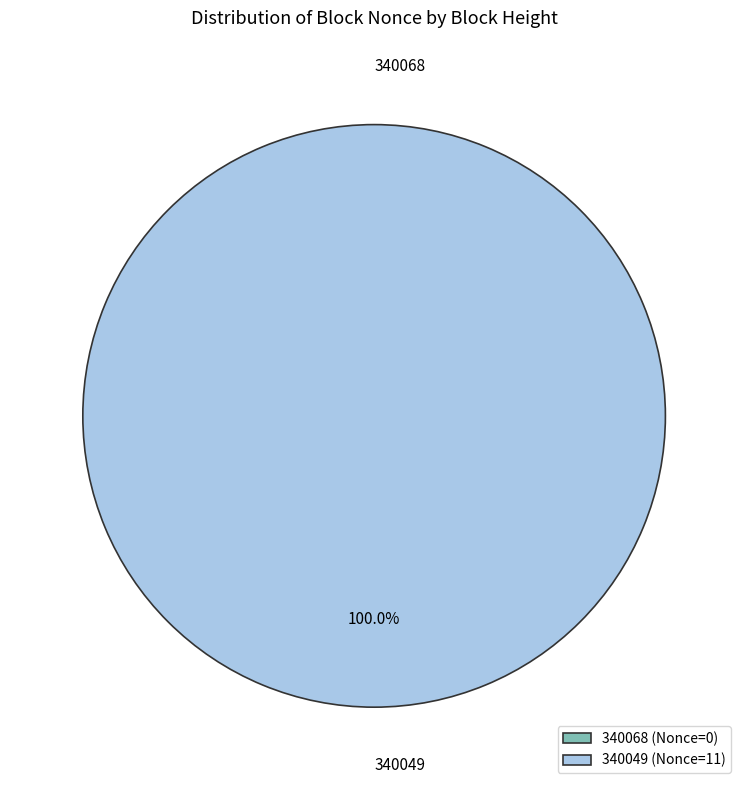

Is there a majority slice in this chart?

Yes